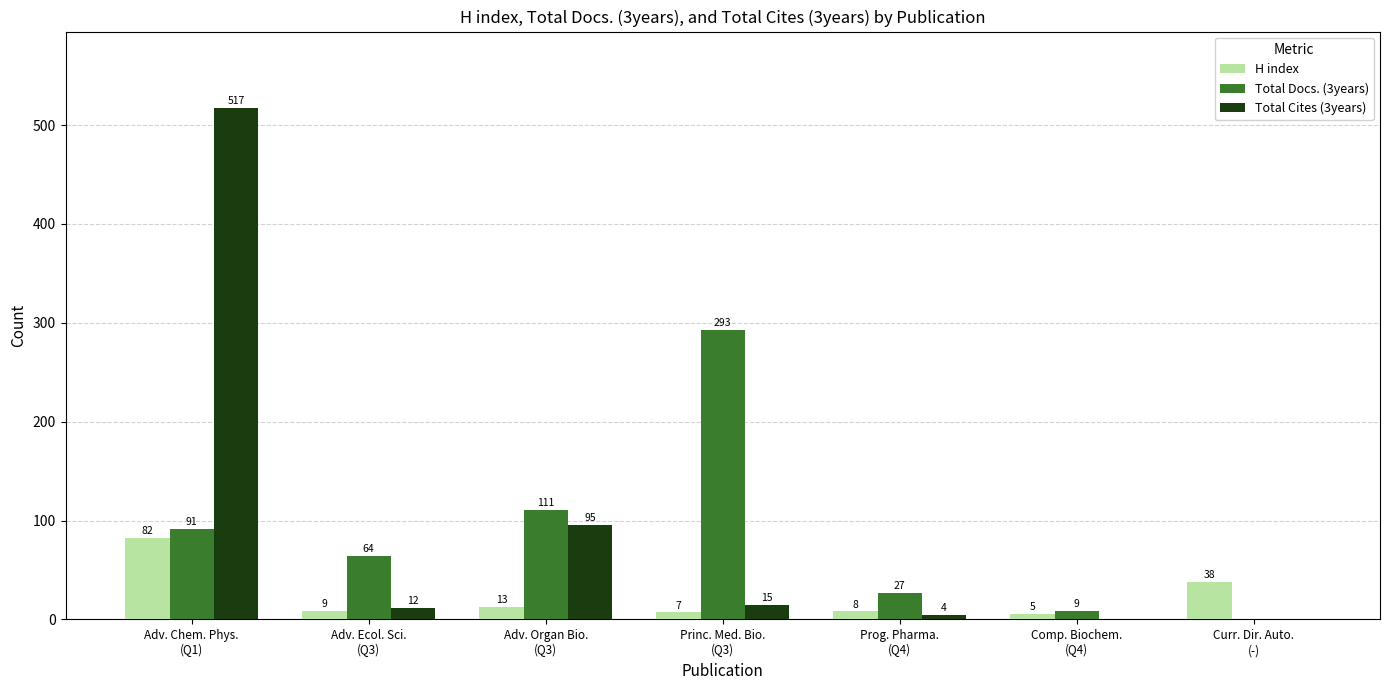

What is the sum of all Total Cites (3years) values?

643